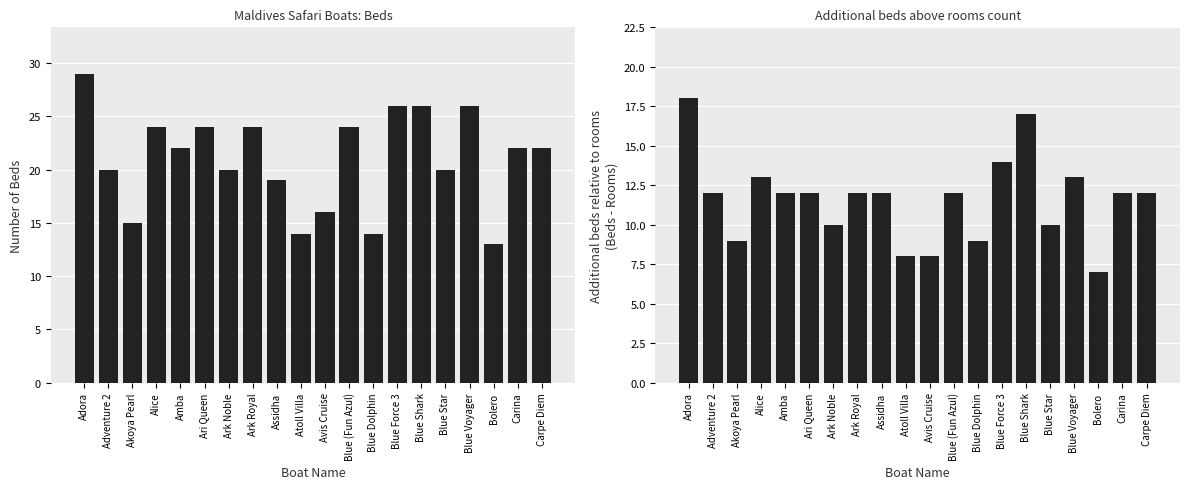

How many data points in Beds are less than 22?

9